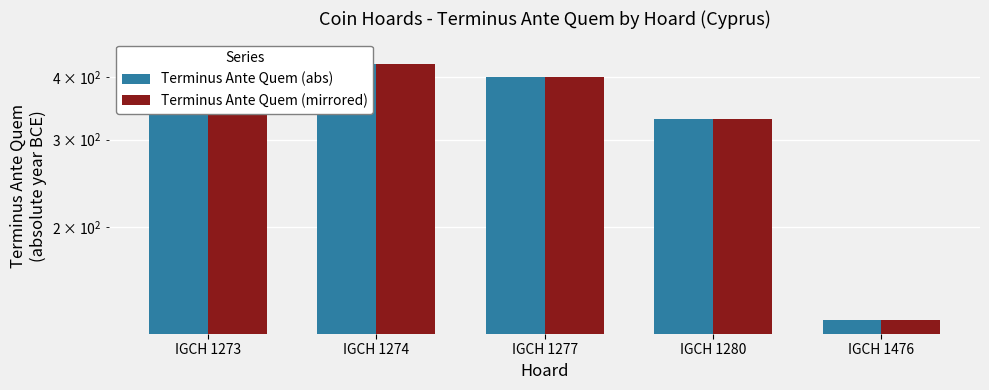

How many bars are there in total?

10